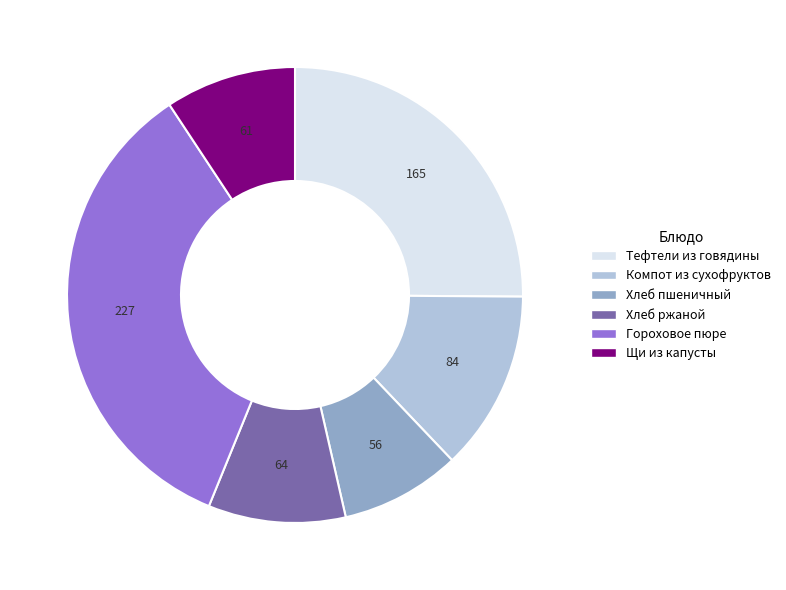

Count the number of slices in the pie.

6